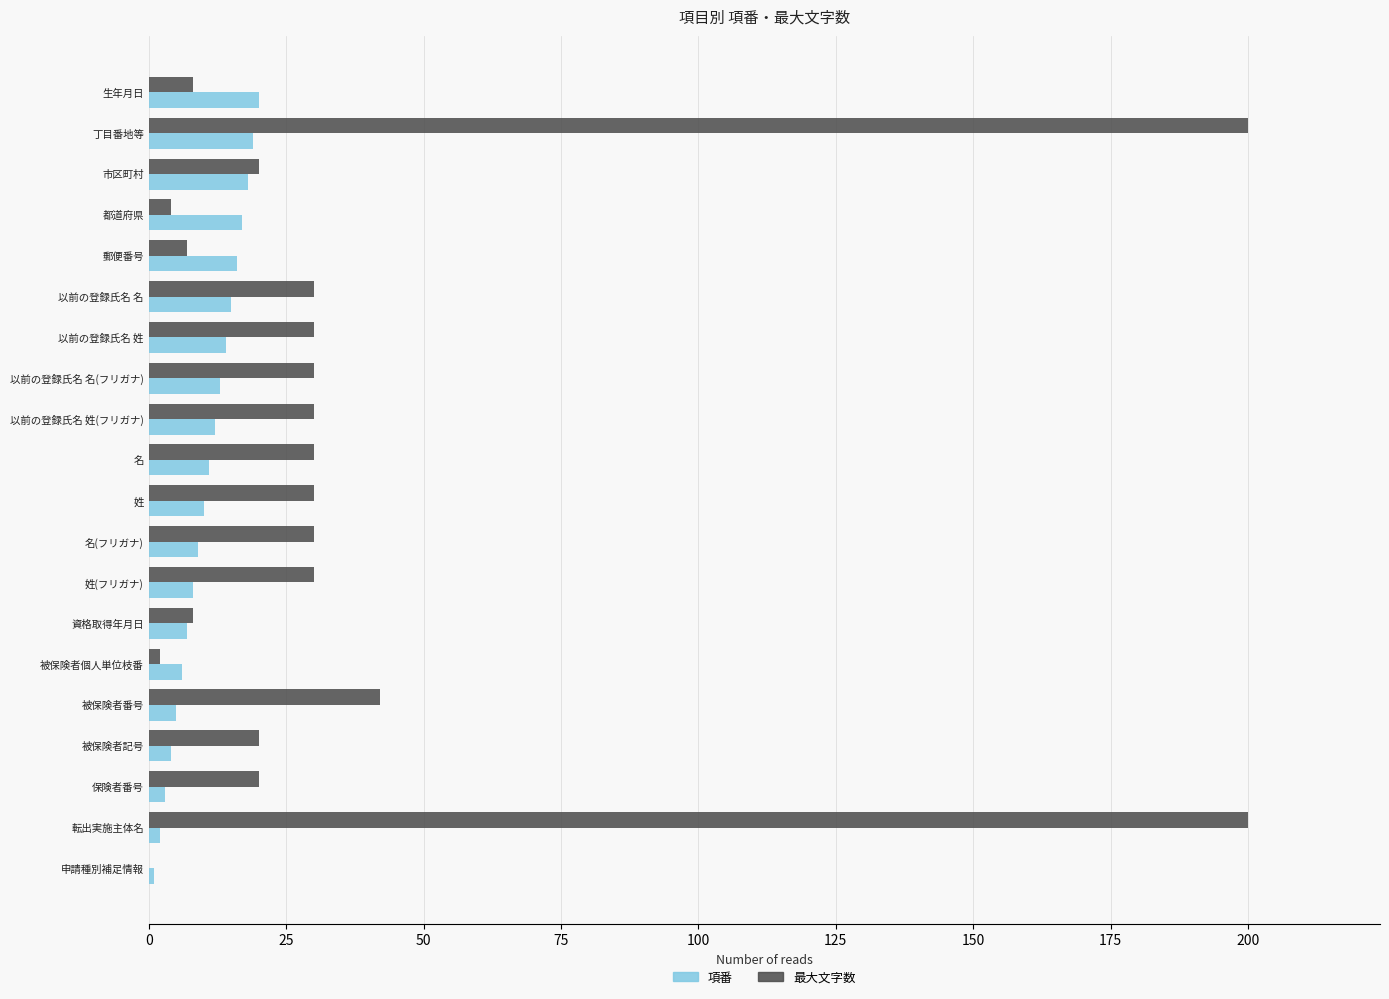

Between 申請種別補足情報 and 名, which series saw the biggest shift?

最大文字数